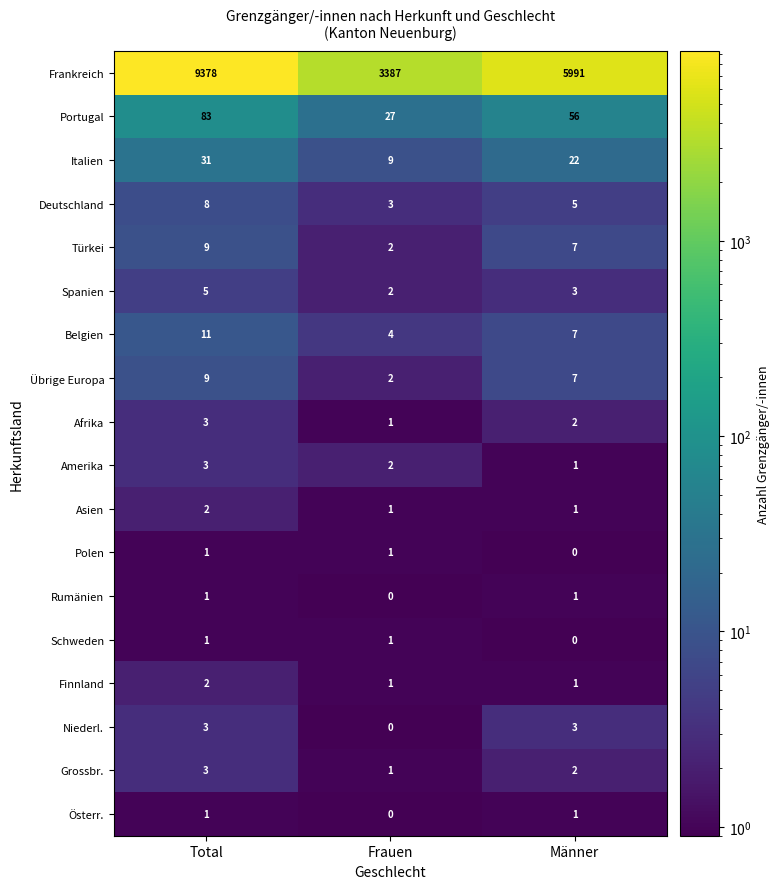

What is the total value across all series at Total?

9554